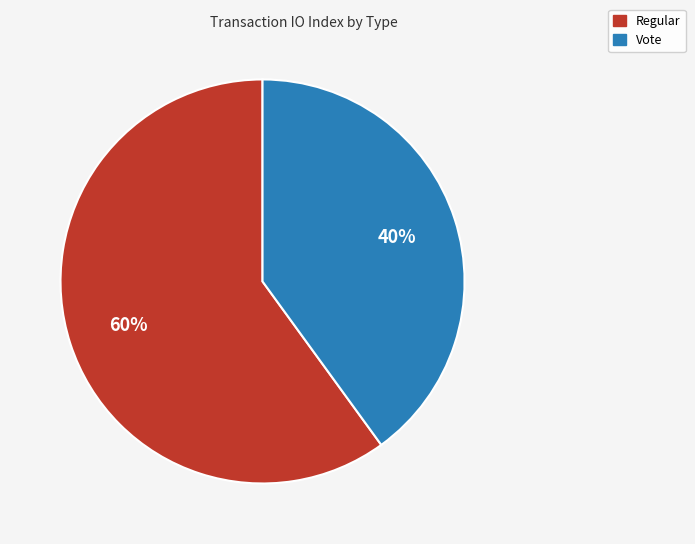

To the nearest percent, what is the difference between the Vote and Regular slice percentages?

20%